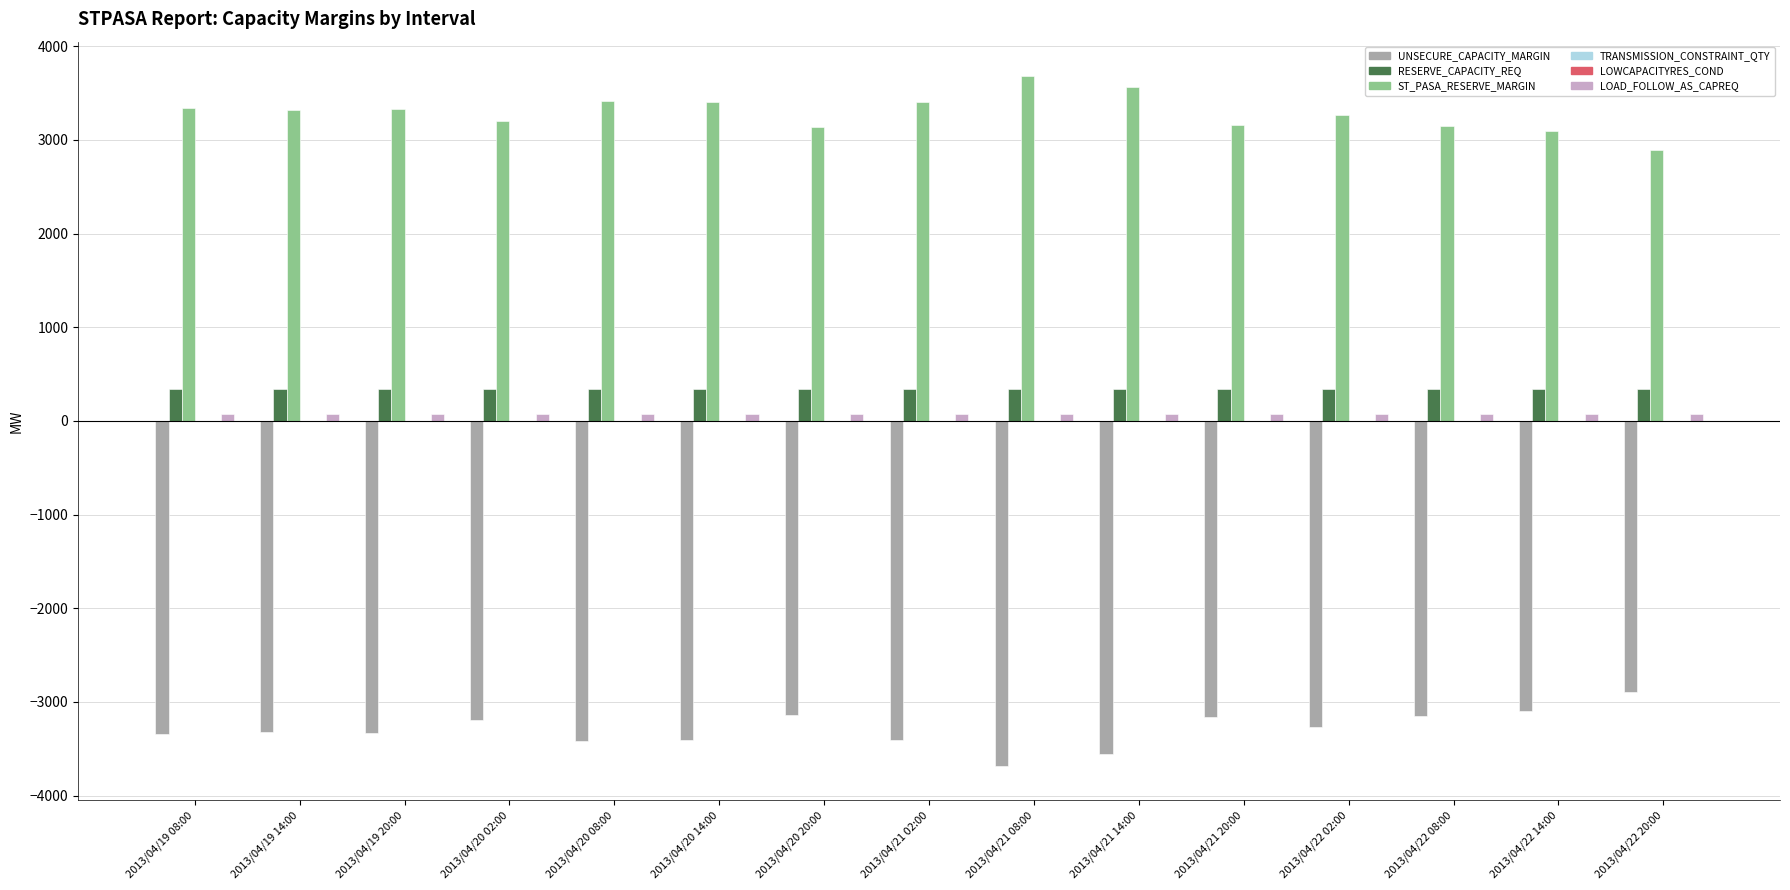

Reading right to left, list all the values displayed in this chart.

UNSECURE_CAPACITY_MARGIN: -2897	-3100	-3152	-3263	-3164	-3560	-3681	-3403	-3135	-3410	-3416	-3197	-3335	-3322	-3337
RESERVE_CAPACITY_REQ: 340	340	340	340	340	340	340	340	340	340	340	340	340	340	340
ST_PASA_RESERVE_MARGIN: 2897	3100	3152	3263	3164	3560	3681	3403	3135	3410	3416	3197	3335	3322	3337
TRANSMISSION_CONSTRAINT_QTY: 0	0	0	0	0	0	0	0	0	0	0	0	0	0	0
LOWCAPACITYRES_COND: 0	0	0	0	0	0	0	0	0	0	0	0	0	0	0
LOAD_FOLLOW_AS_CAPREQ: 72	72	72	72	72	72	72	72	72	72	72	72	72	72	72